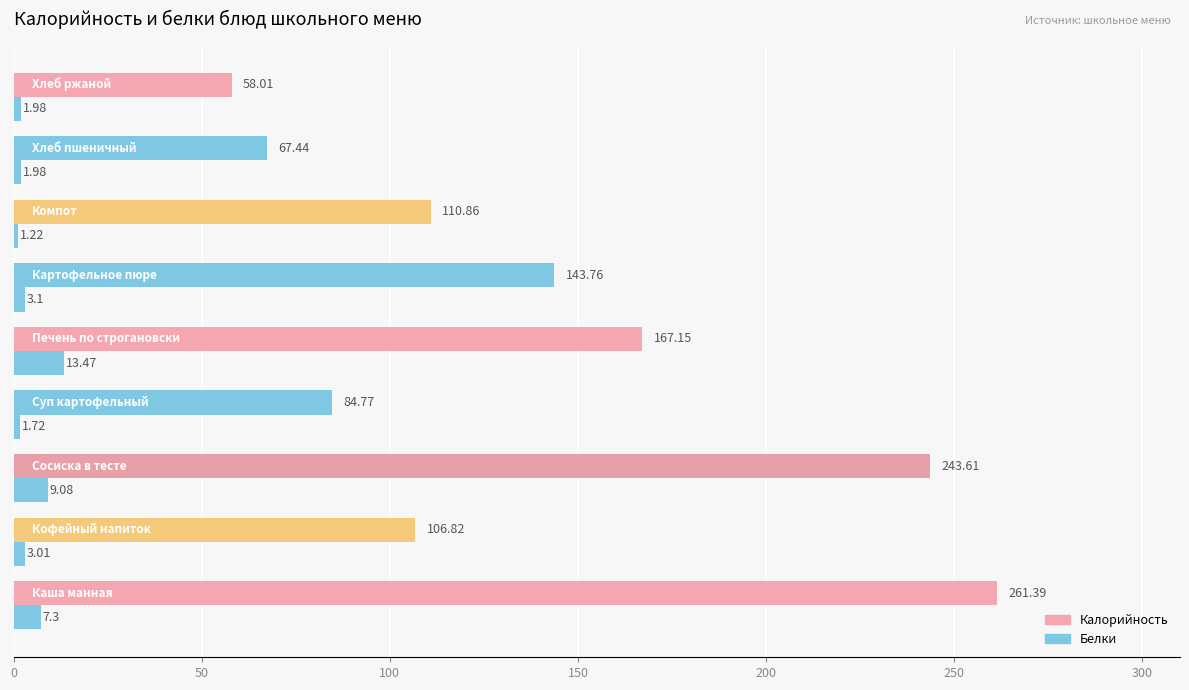

How many values in the Калорийность series exceed 110?

5